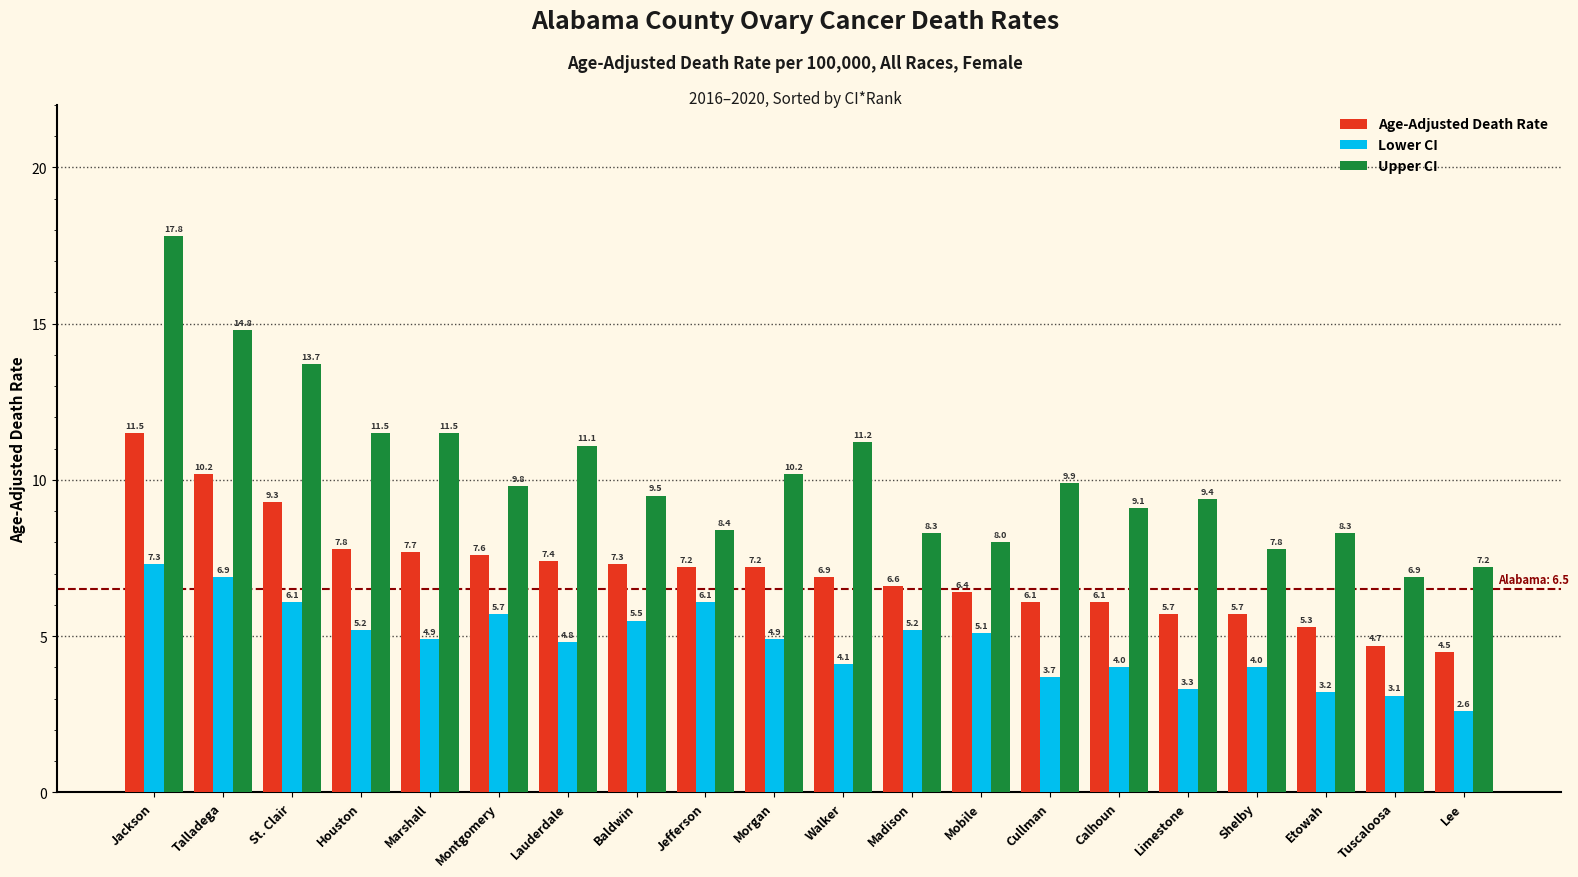

Count the number of categories in the chart.

20